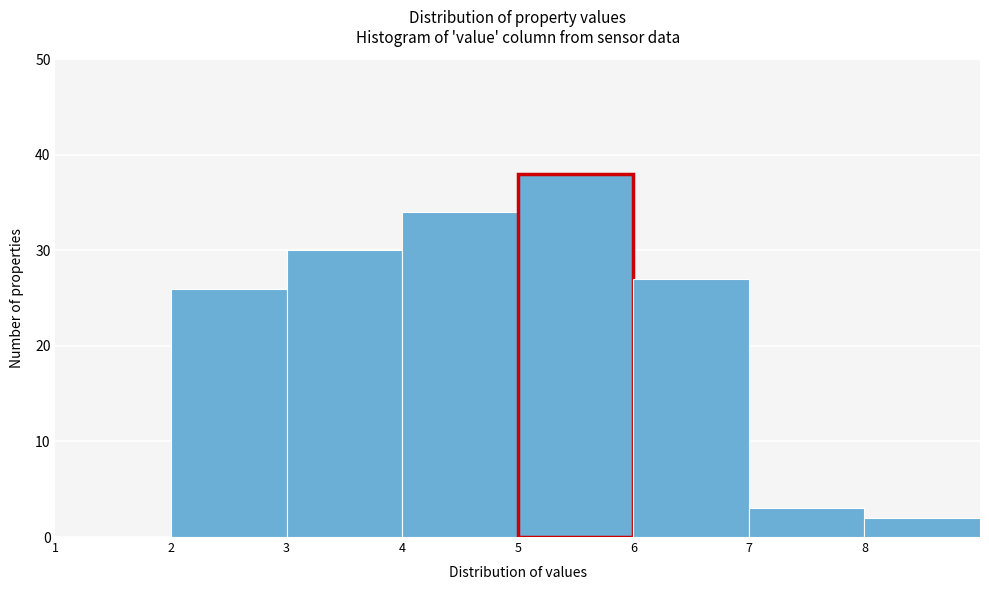

Over which range of the x-axis is the bar tallest?

5 to 6